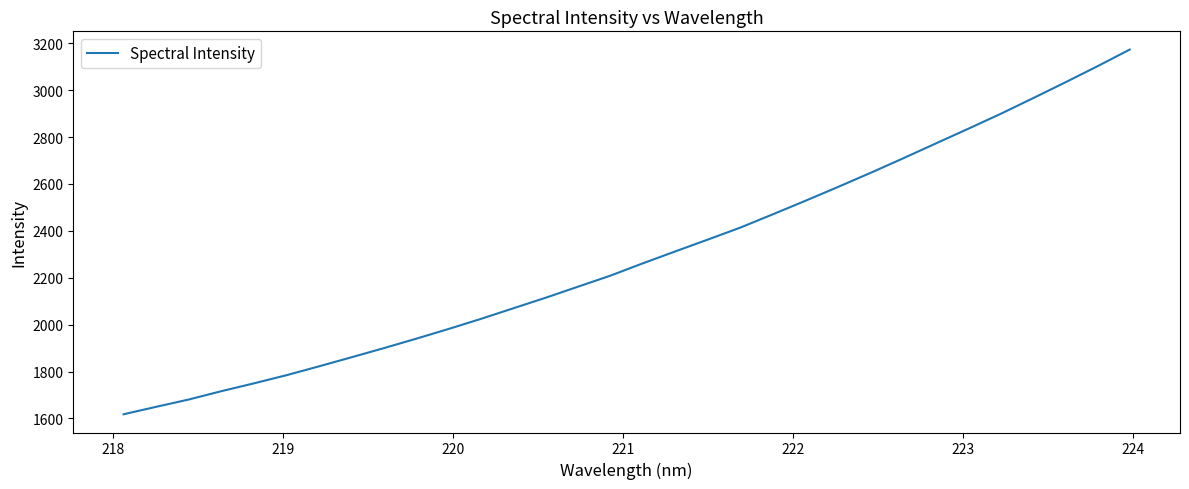

True or false: there are more than 2 points higher than both neighbors.

False